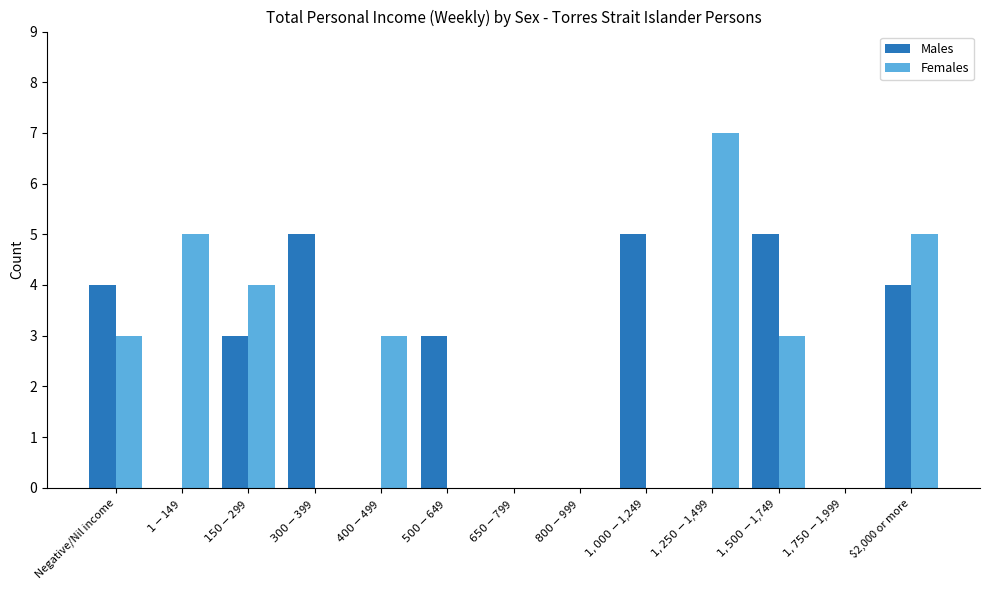

What is the maximum value for Males?

5